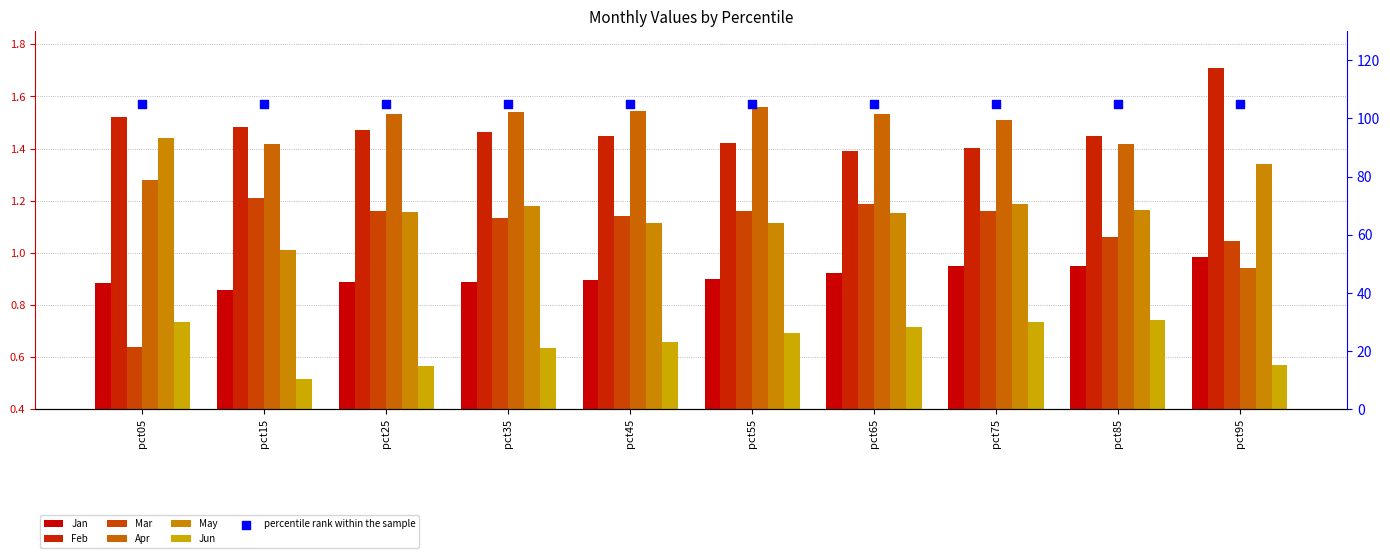

Which series has the largest Y range (max minus min)?

Apr